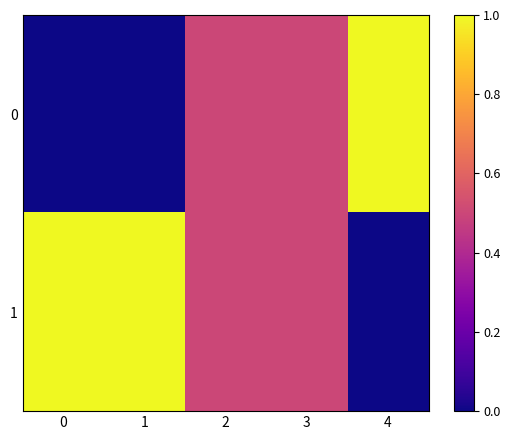

What is the difference between the highest and lowest values at 1?

1.0